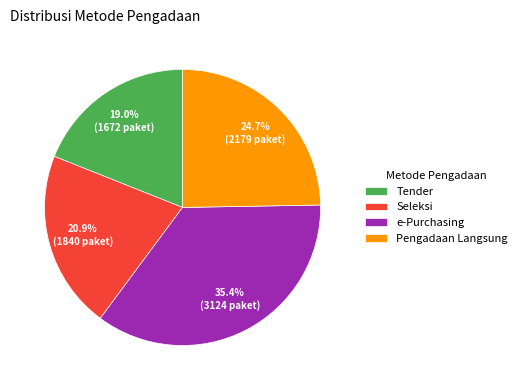

Which category has the biggest portion of the pie?

e-Purchasing